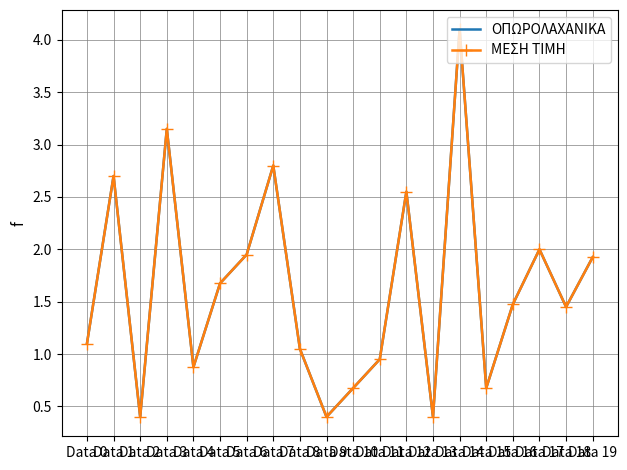

Rank the categories by ΜΕΣΗ ΤΙΜΗ value from highest to lowest.

Data 14, Data 3, Data 7, Data 1, Data 12, Data 17, Data 6, Data 19, Data 5, Data 16, Data 18, Data 0, Data 8, Data 11, Data 4, Data 10, Data 15, Data 2, Data 9, Data 13